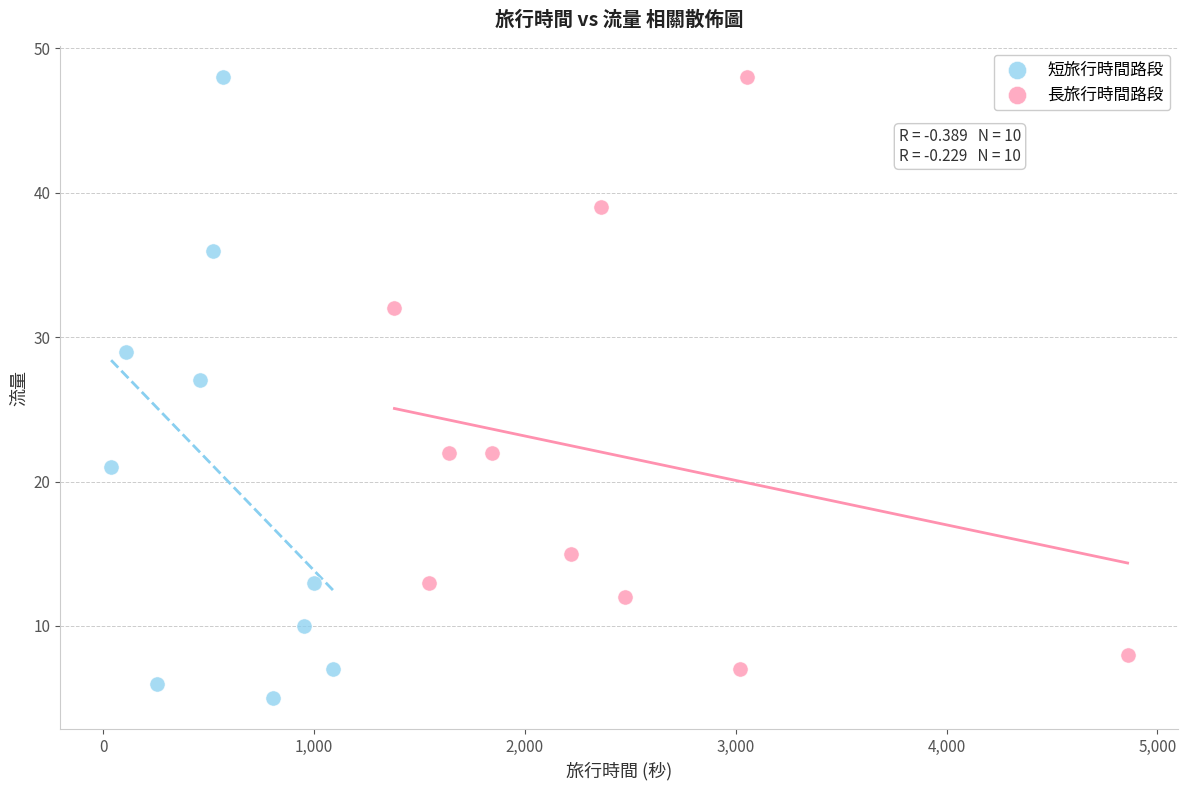

Which series contains the lowest Y value?

短旅行時間路段